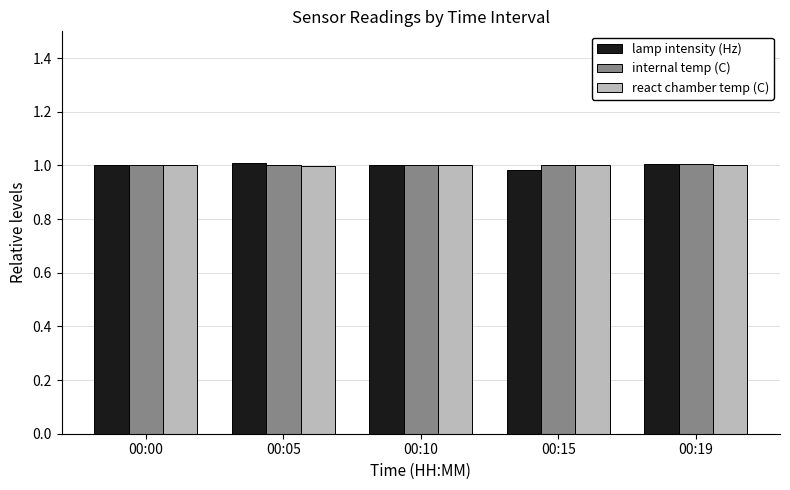

Which series has the largest range (max minus min)?

lamp intensity (Hz)